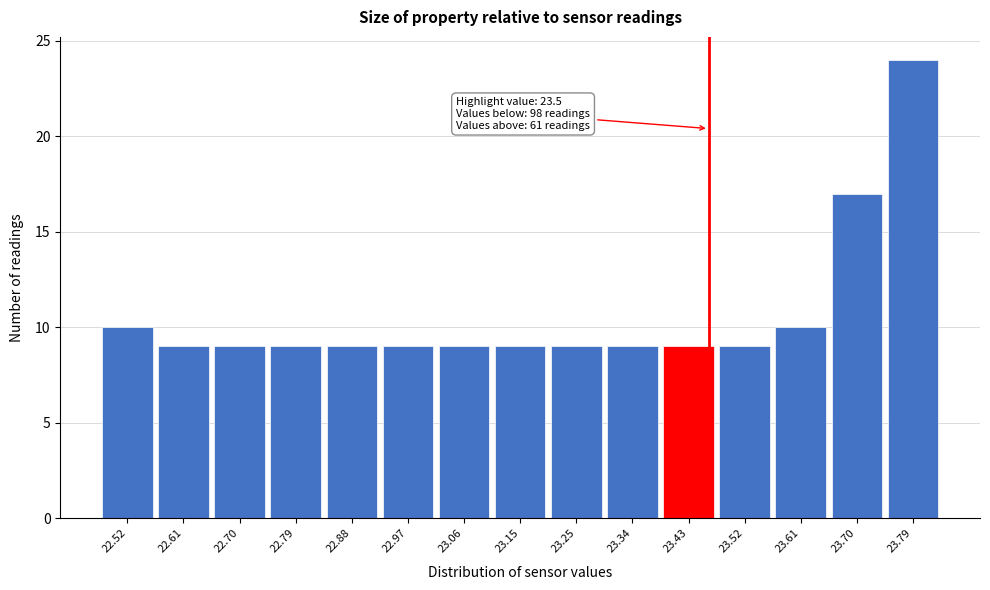

Reading left to right, extract all data points from this chart.

22.52=10	22.61=9	22.70=9	22.79=9	22.88=9	22.97=9	23.06=9	23.15=9	23.25=9	23.34=9	23.43=9	23.52=9	23.61=10	23.70=17	23.79=24